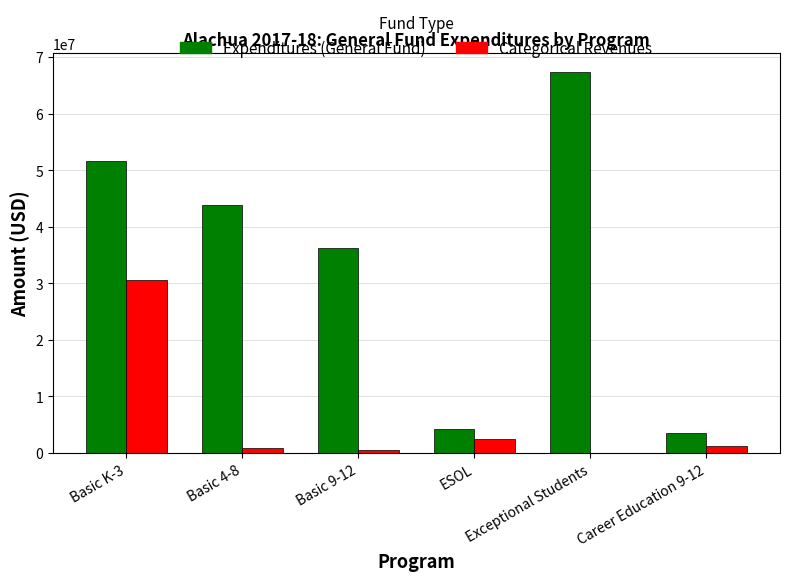

Reading right to left, extract all data points from this chart.

Expenditures (General Fund): Career Education 9-12=3555383	Exceptional Students=67269750	ESOL=4195992	Basic 9-12=36183938	Basic 4-8=43872639	Basic K-3=51644571
Categorical Revenues: Career Education 9-12=1318353	Exceptional Students=0	ESOL=2524089	Basic 9-12=467362	Basic 4-8=953994	Basic K-3=30543214